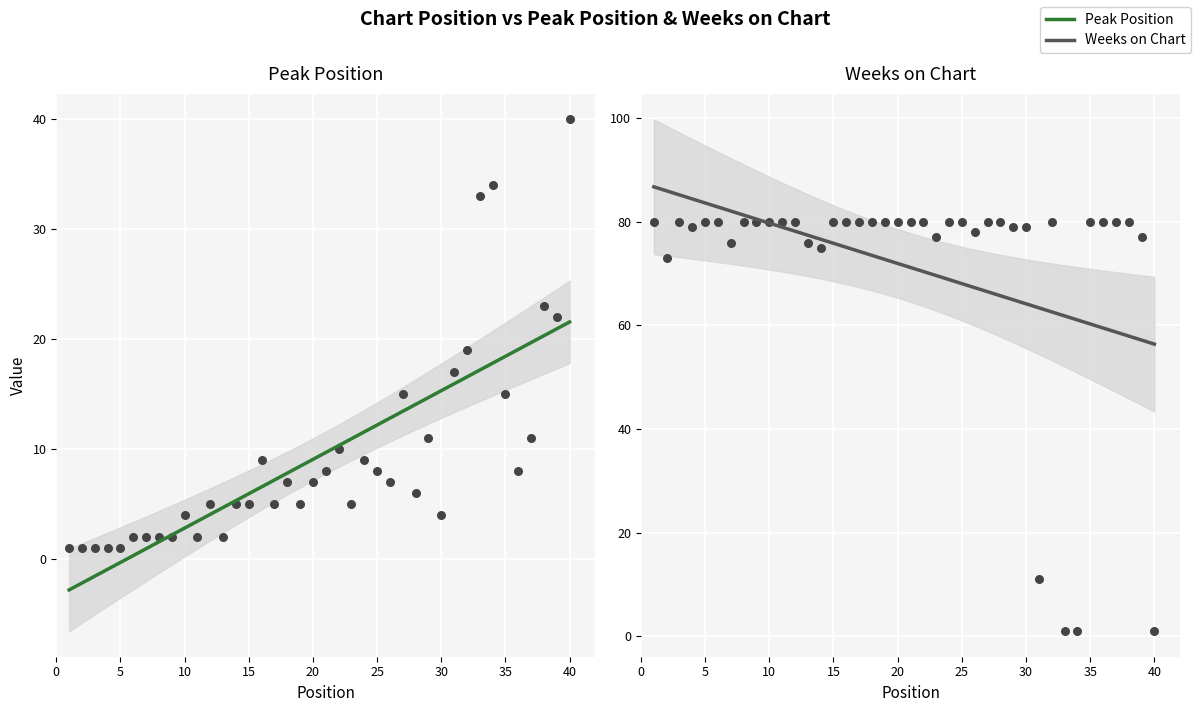

Which series has the largest Y range (max minus min)?

Weeks on Chart